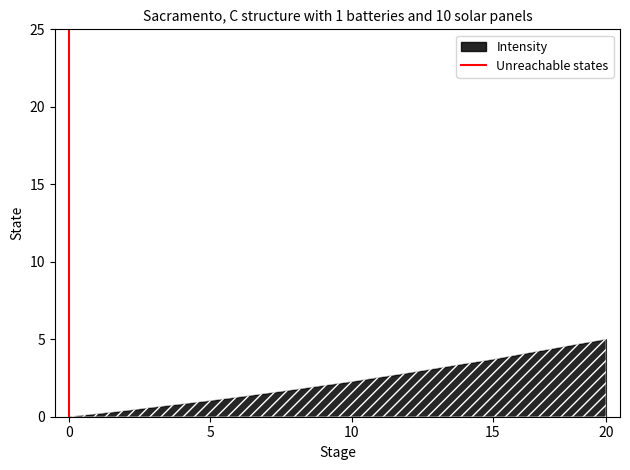

Between 0 and 5, which is larger?

5